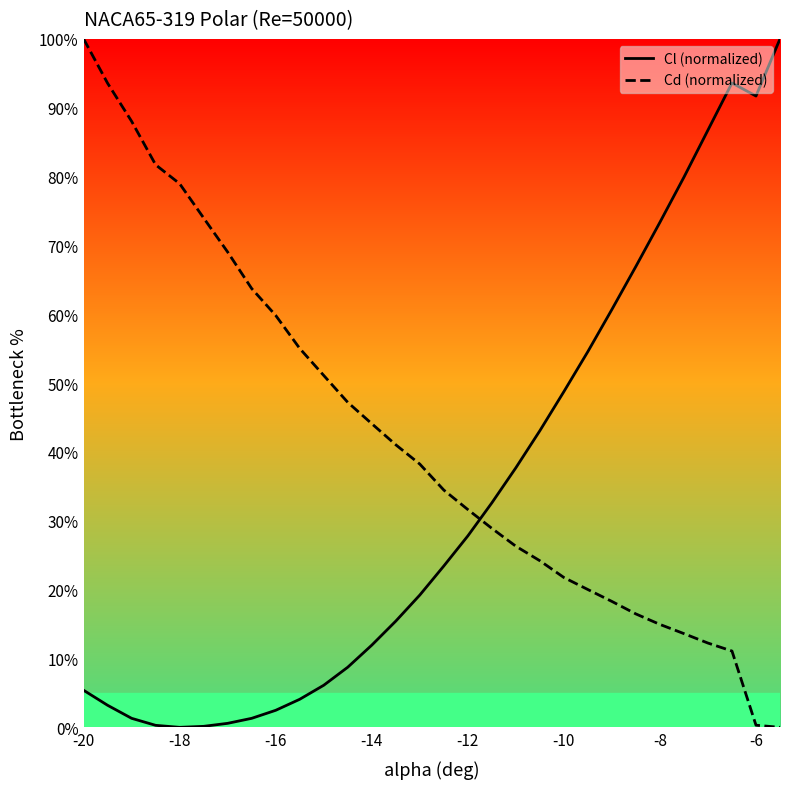

What is the maximum value shown in the chart?

100.0